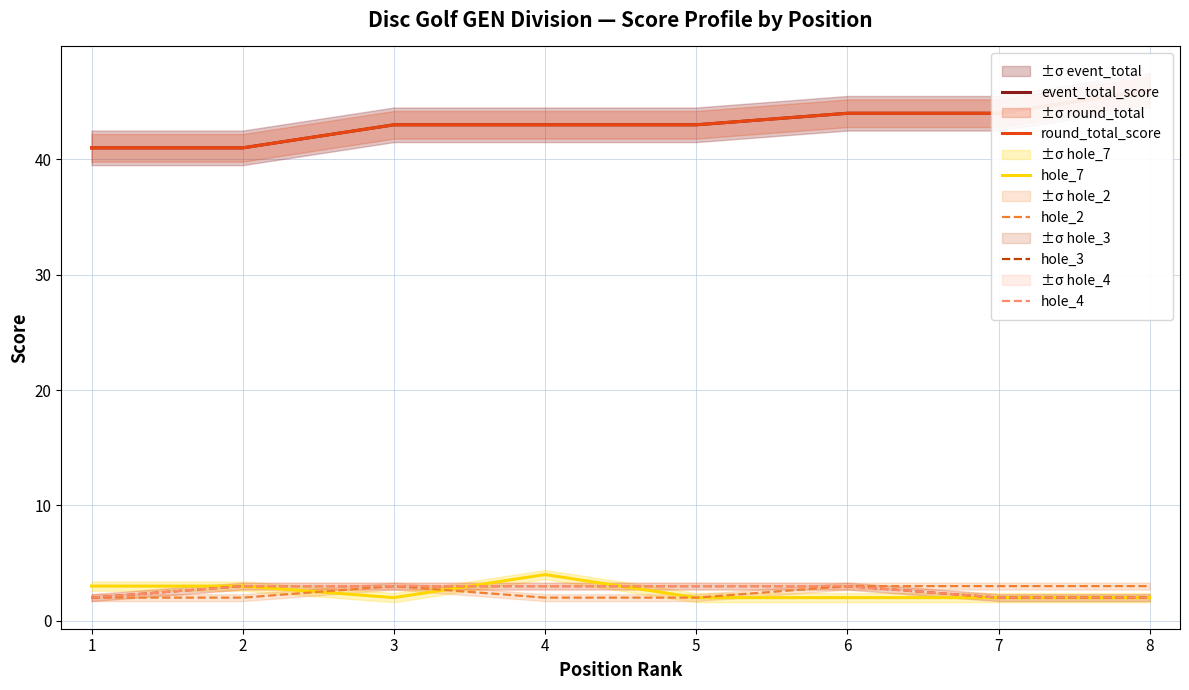

Rank the series by their maximum value, from highest to lowest.

event_total_score, round_total_score, hole_7, hole_2, hole_3, hole_4